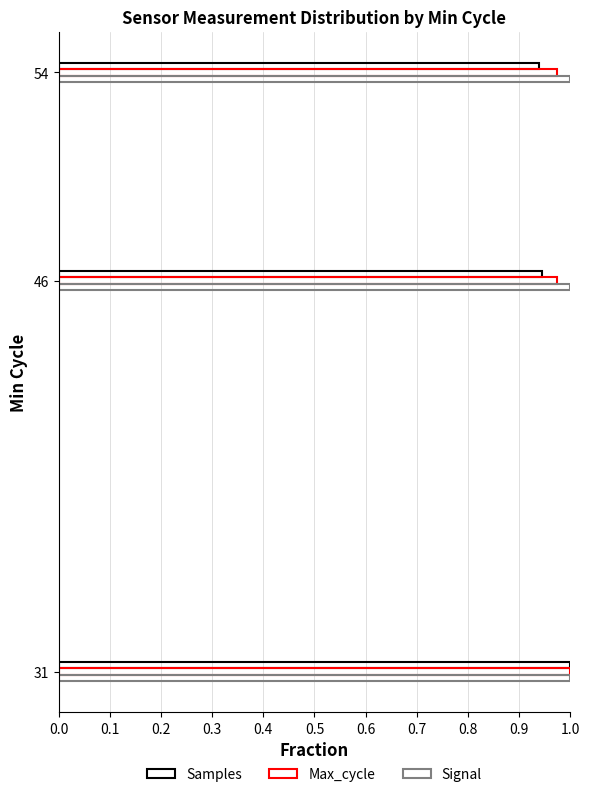

What is the sum of all Samples values?

2.9